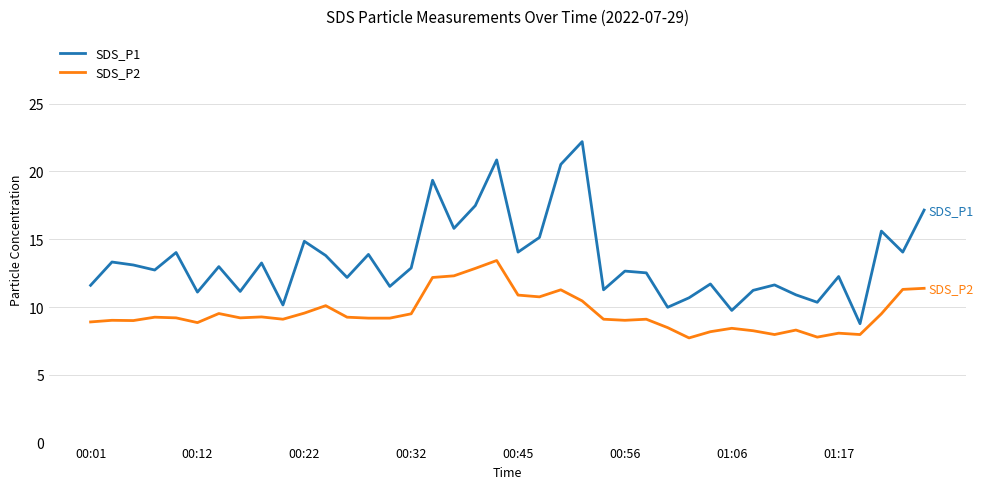

How many lines are shown in the chart?

2